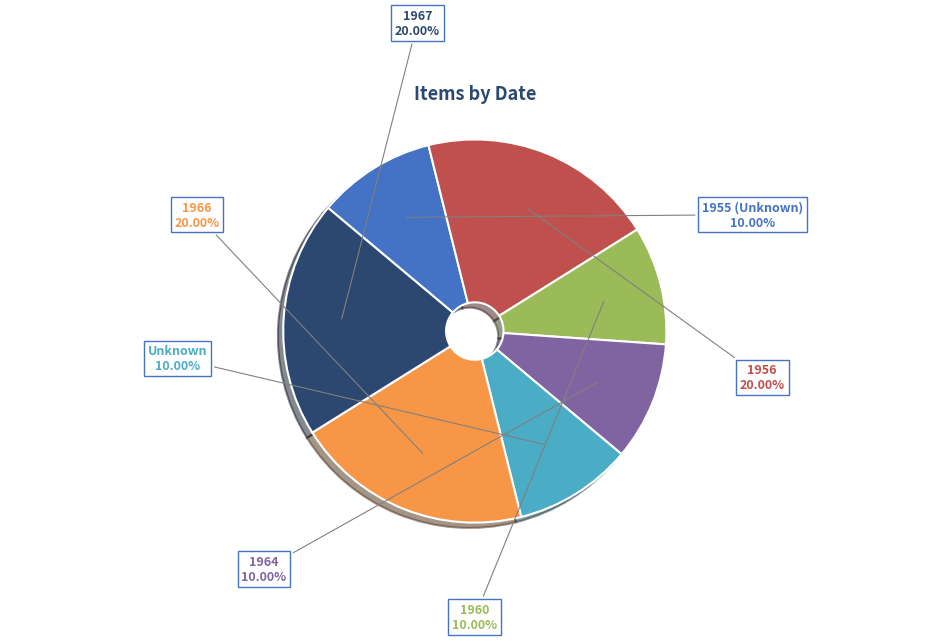

Count the number of slices in the pie.

7